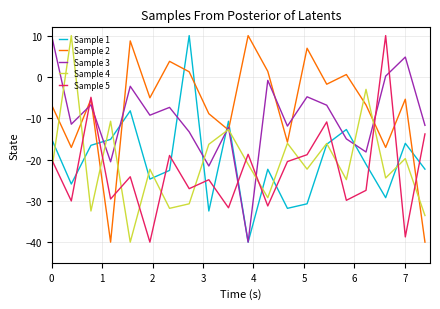

What is the lowest value of the Sample 2 series?

-40.0